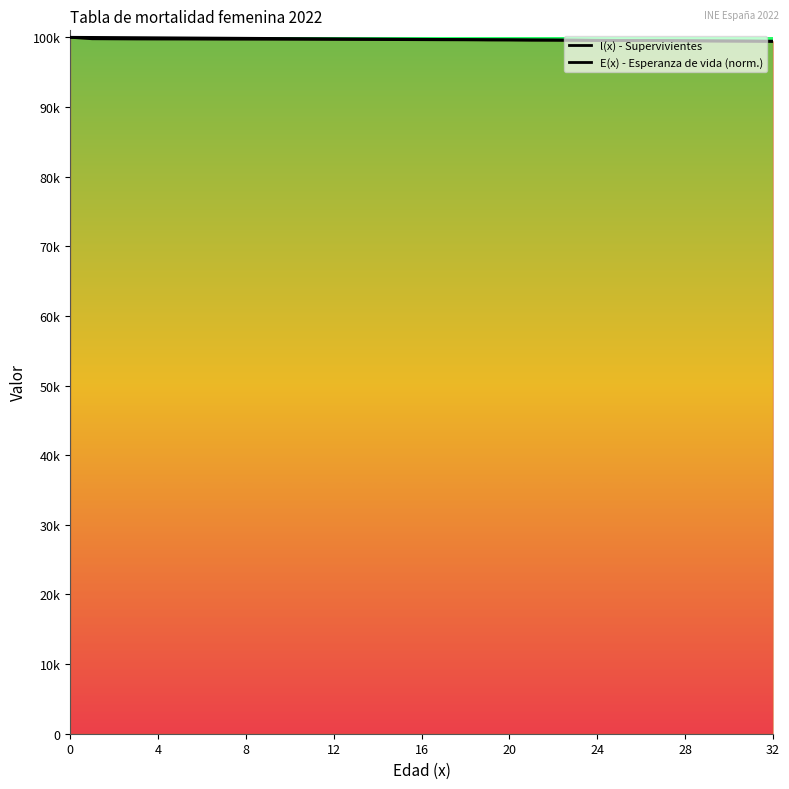

Rank the series by their maximum value, from lowest to highest.

l(x) - Supervivientes, E(x) - Esperanza de vida (norm.)